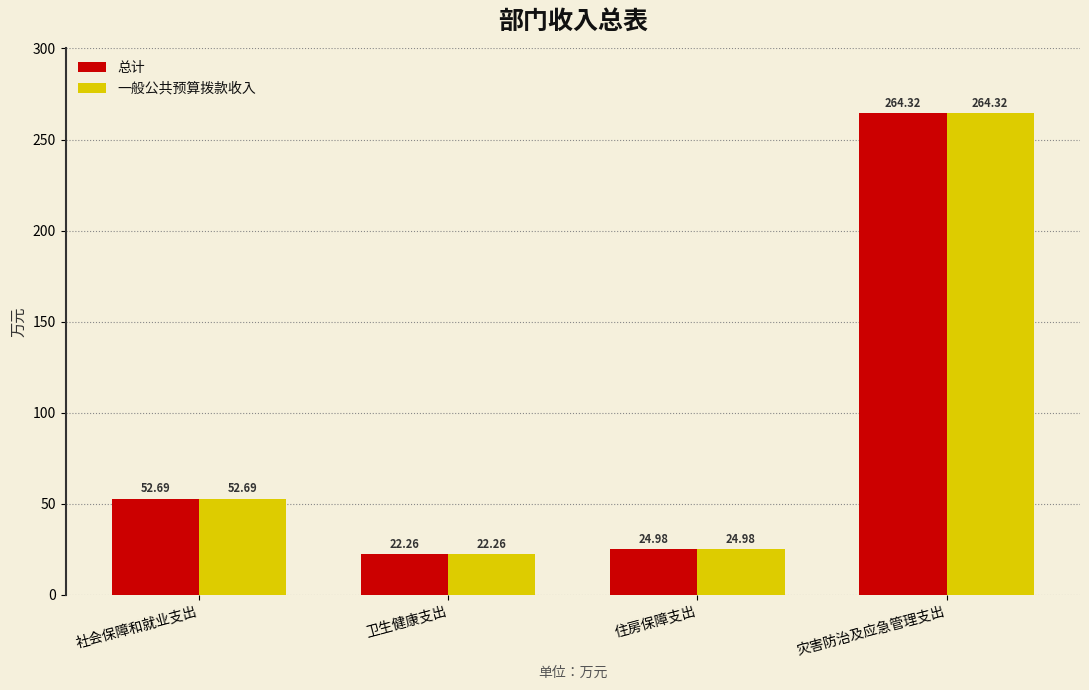

Which label corresponds to the largest value in the chart?

灾害防治及应急管理支出